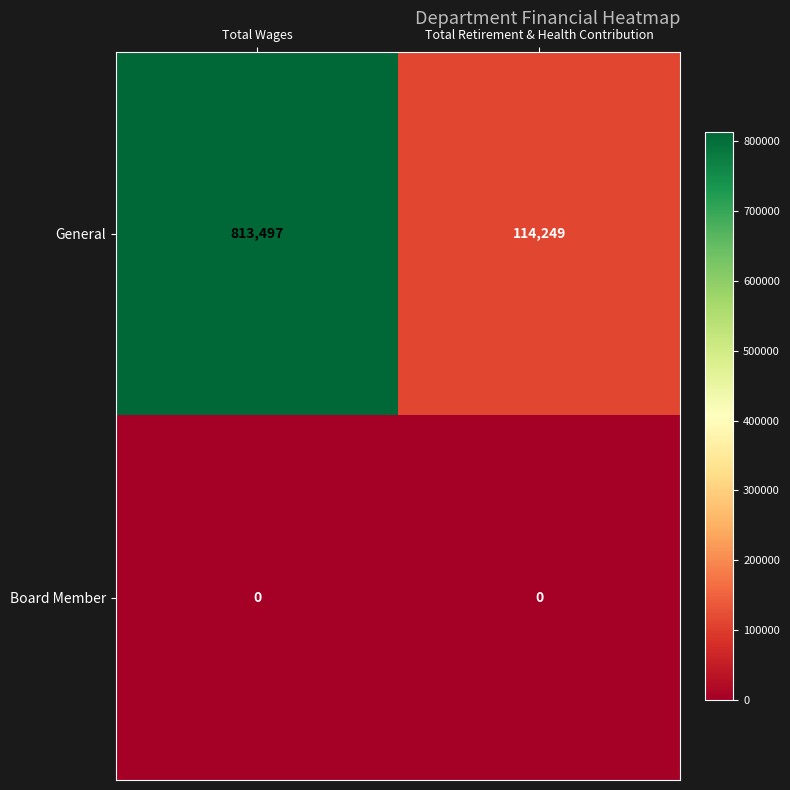

The value of General at Total Wages is 813497. True or false?

True